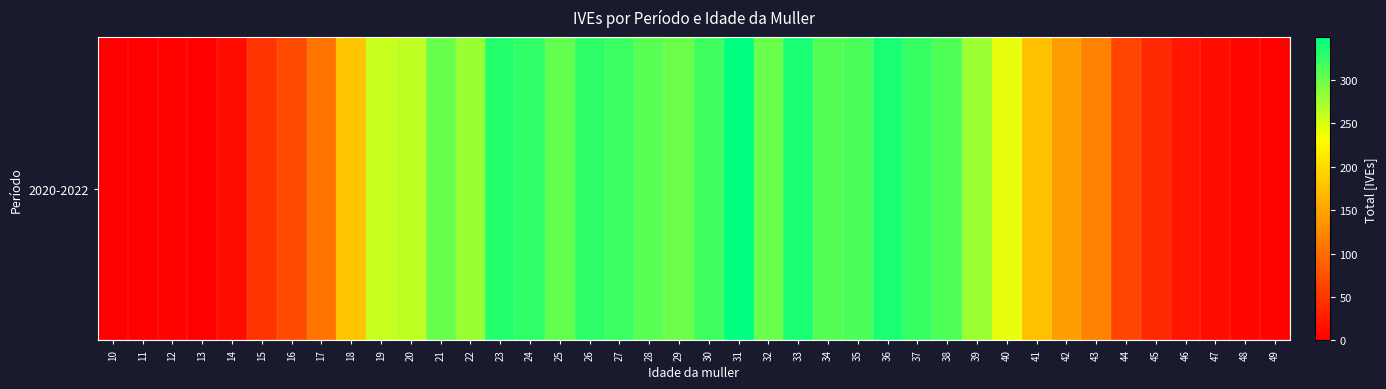

True or false: the data shows 69 at 16.

True